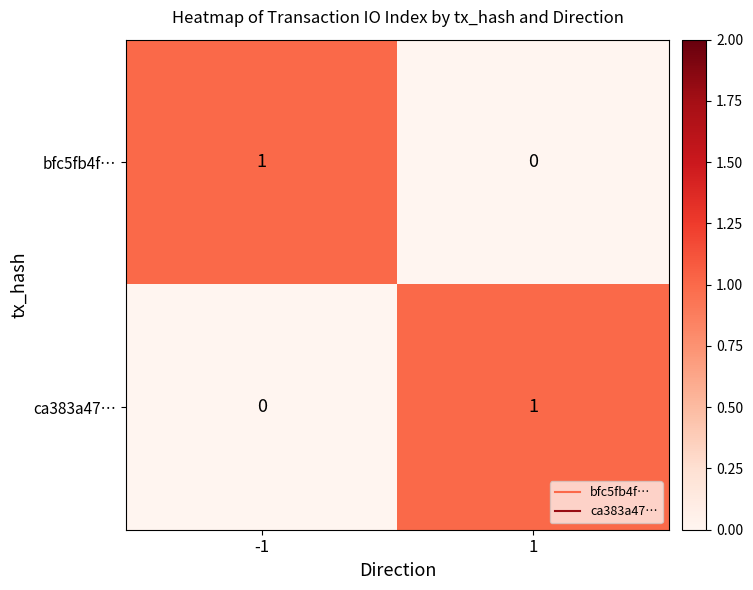

Rank the series at 1 from highest to lowest value.

ca383a47…, bfc5fb4f…